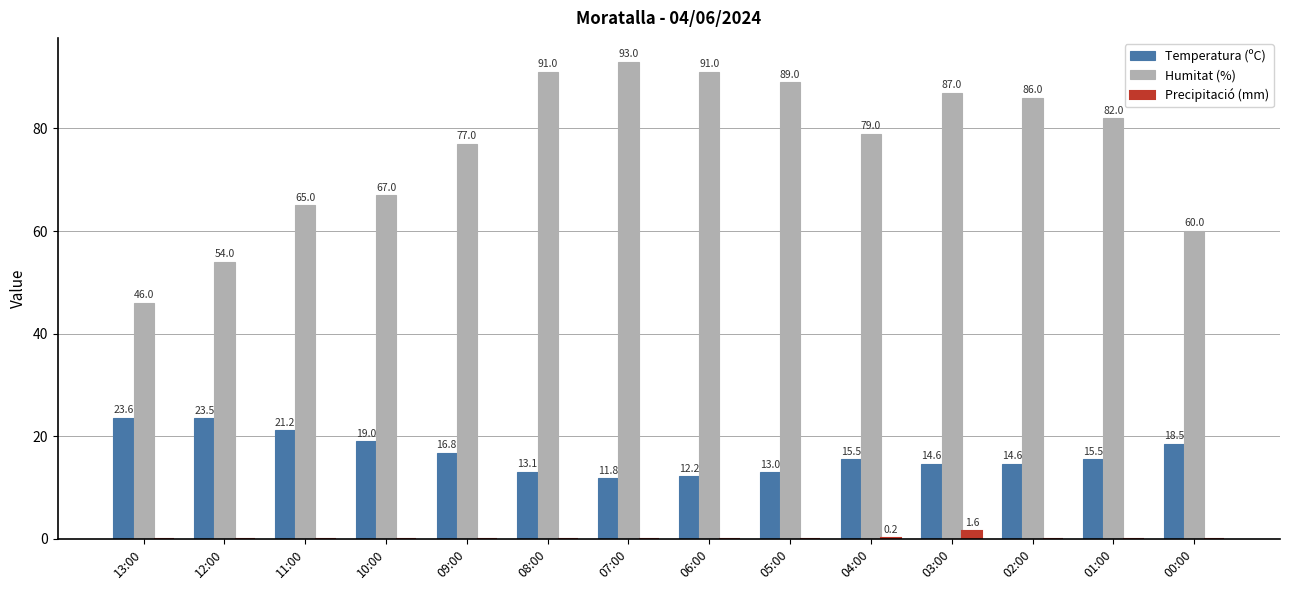

Which label corresponds to the largest value in the chart?

07:00